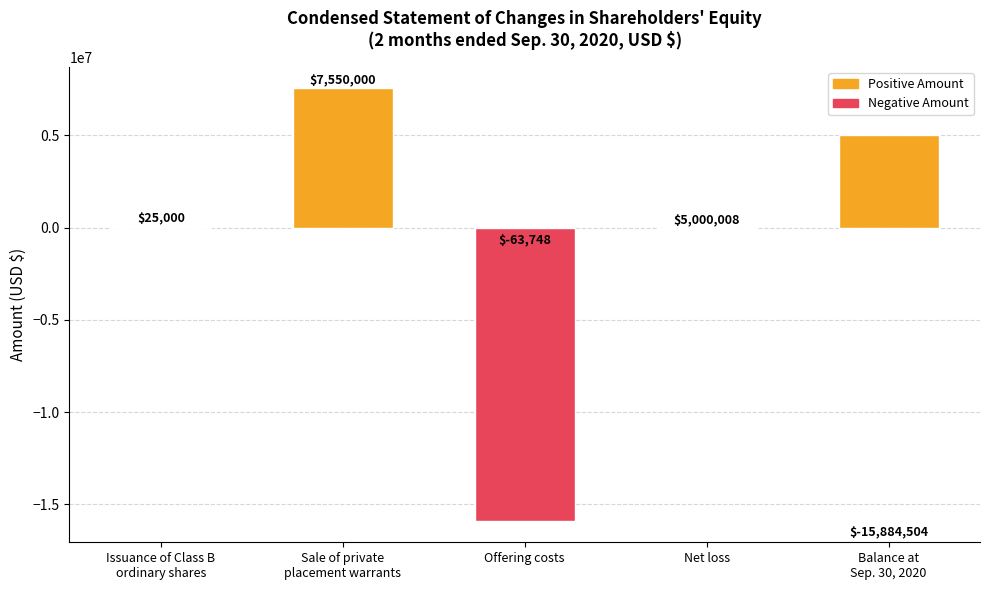

True or false: the data shows 42711 at Issuance of Class B
ordinary shares.

False